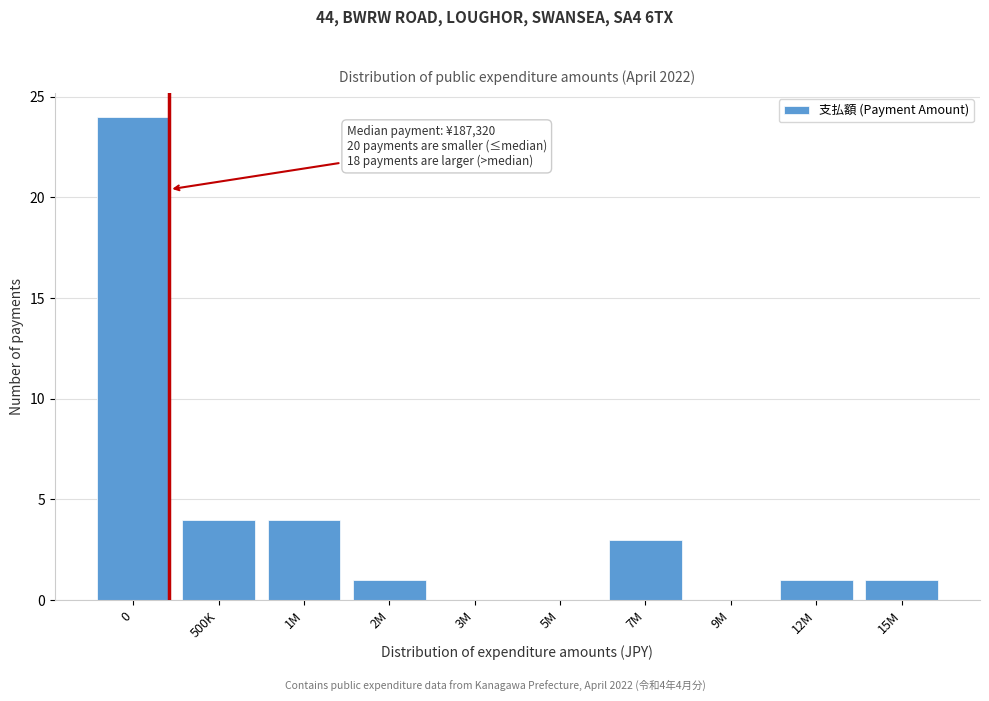

Reading left to right, what are all the values shown in this chart?

0=24	500K=4	1M=4	2M=1	3M=0	5M=0	7M=3	9M=0	12M=1	15M=1